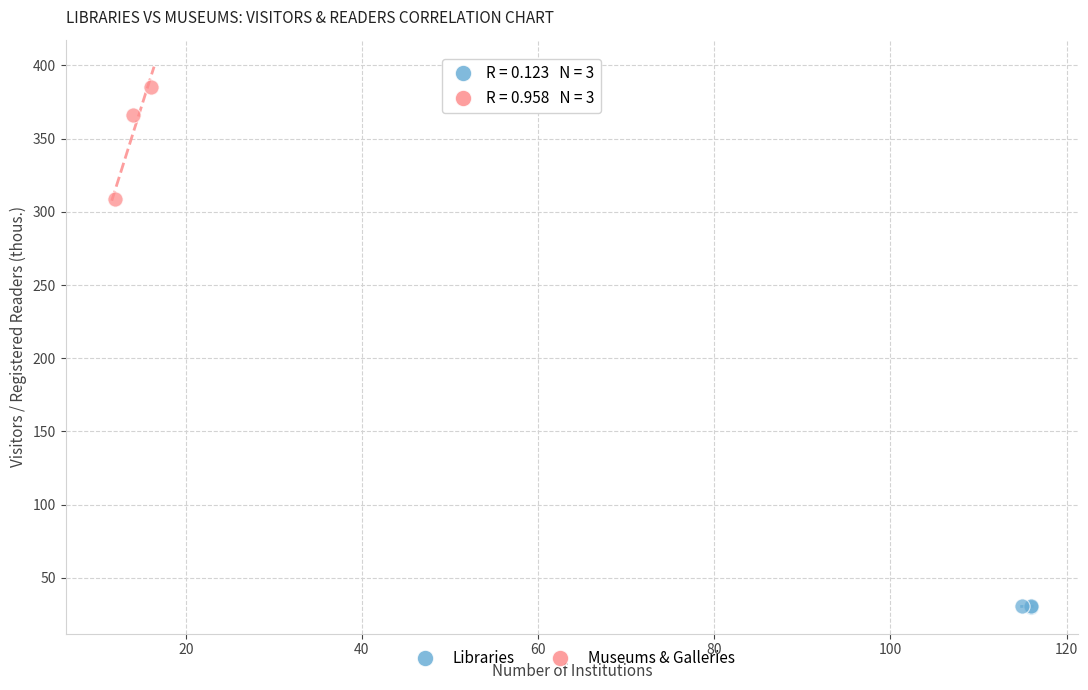

Which series reaches the minimum Y coordinate?

Libraries